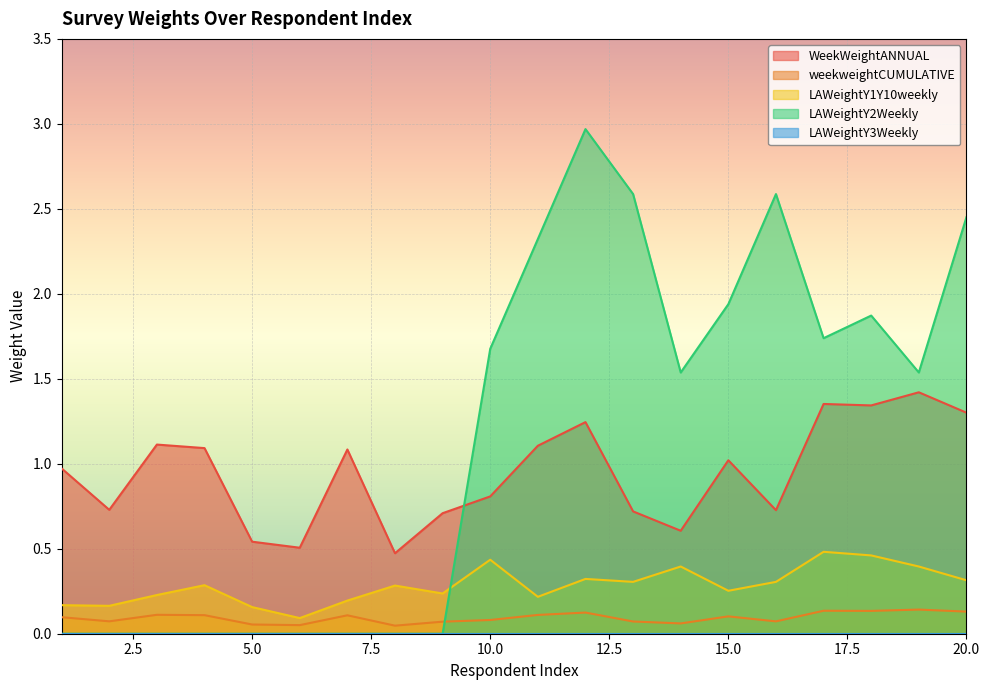

What is the average value of the LAWeightY2Weekly series?

1.2